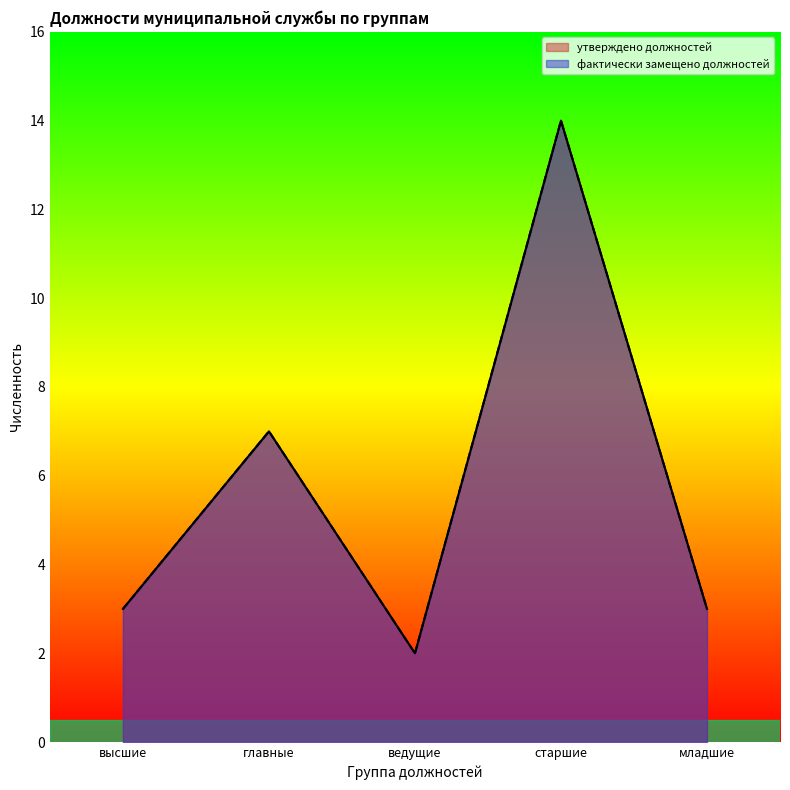

Read the фактически замещено должностей value at высшие.

3